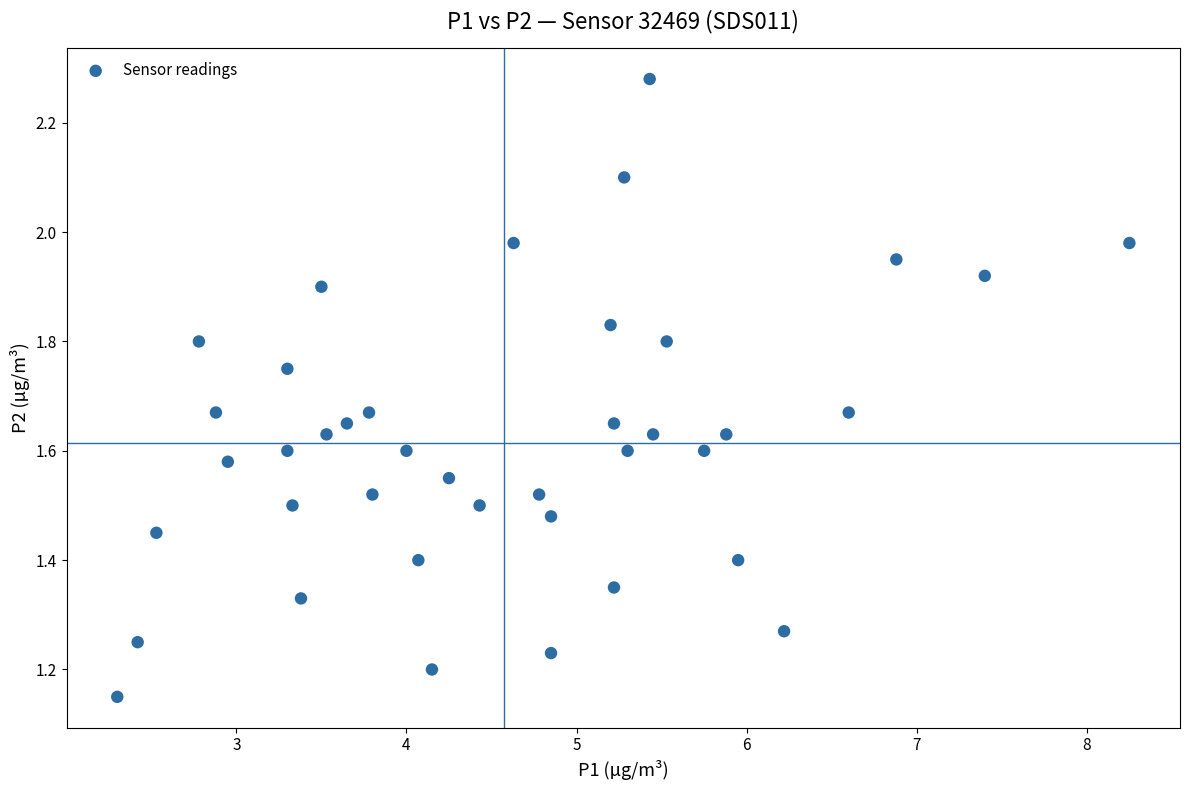

Count the number of points in this scatter plot.

40